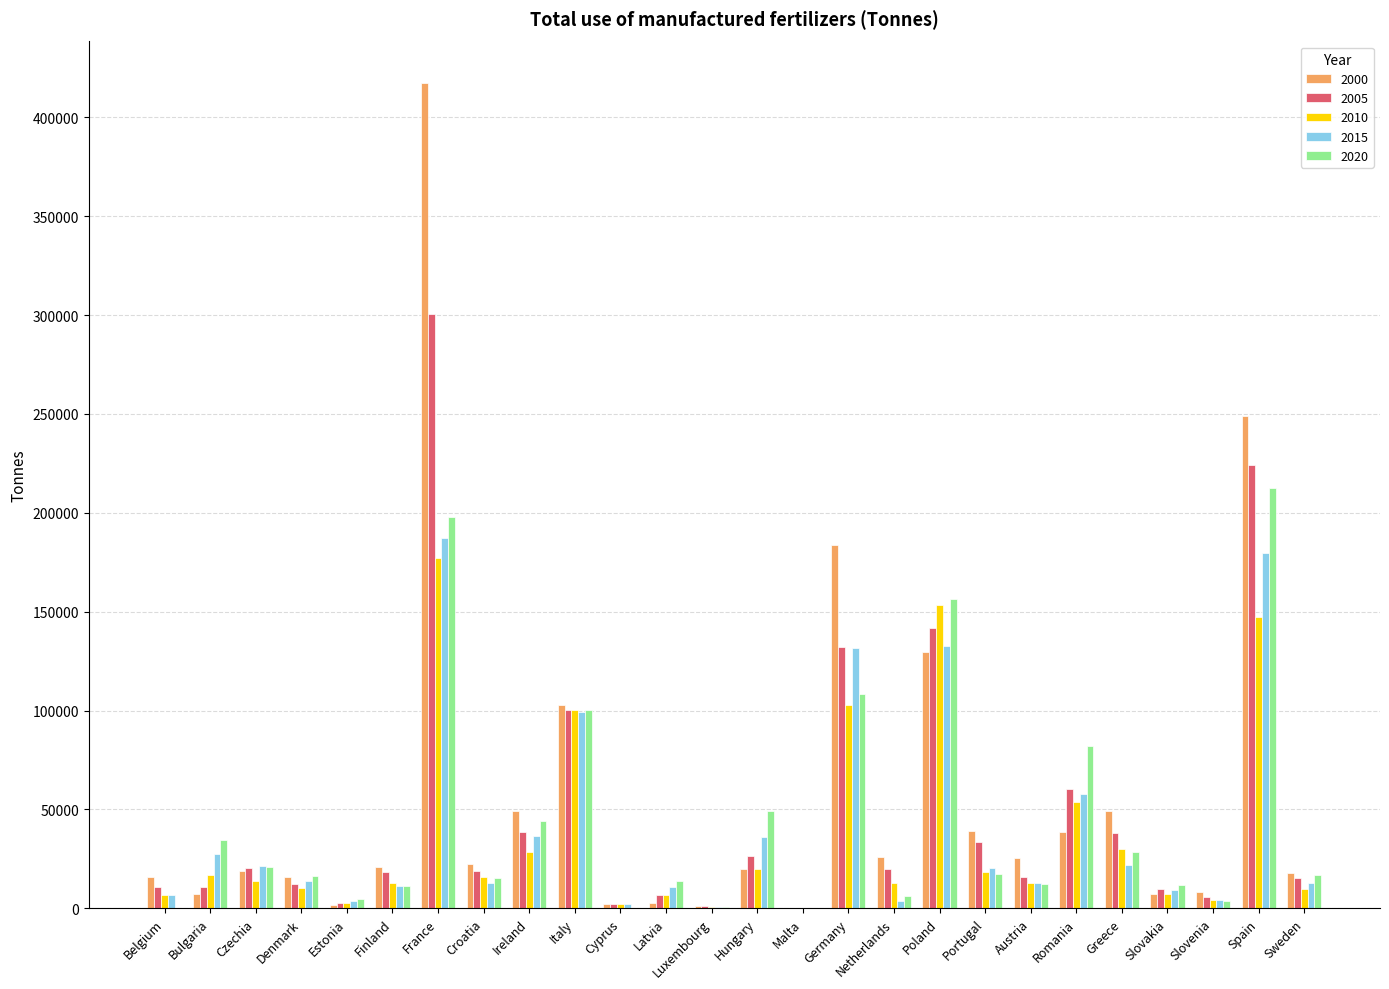

Is it true that 2015 equals 174952 at Italy?

False